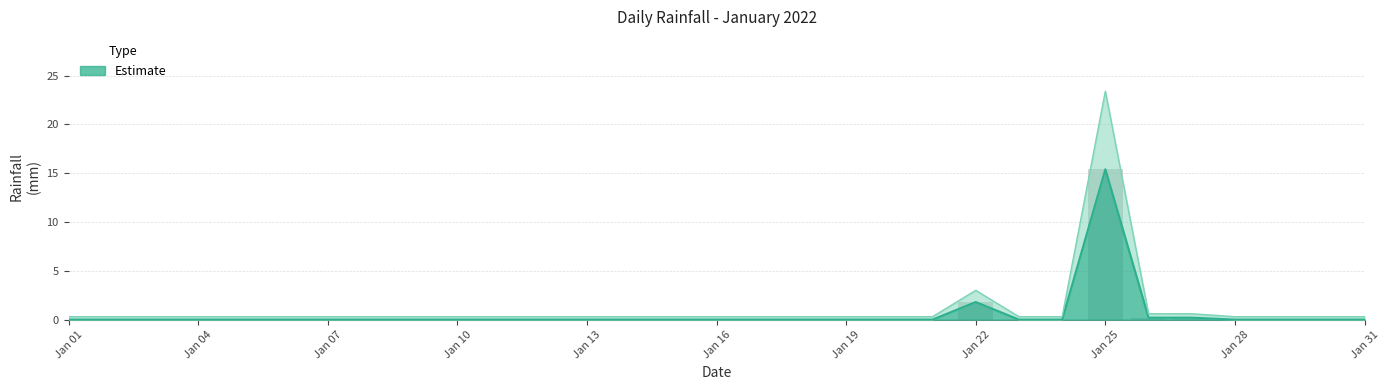

What is the approximate value at 2022-01-26?

0.6